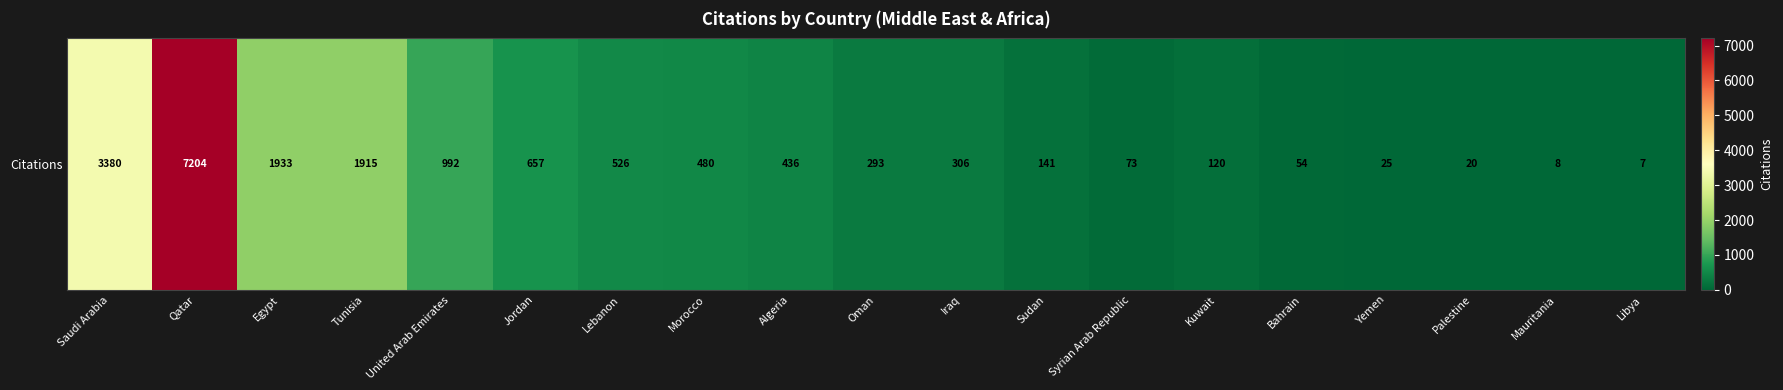

List the labels in order of value, largest first.

Qatar, Saudi Arabia, Egypt, Tunisia, United Arab Emirates, Jordan, Lebanon, Morocco, Algeria, Iraq, Oman, Sudan, Kuwait, Syrian Arab Republic, Bahrain, Yemen, Palestine, Mauritania, Libya